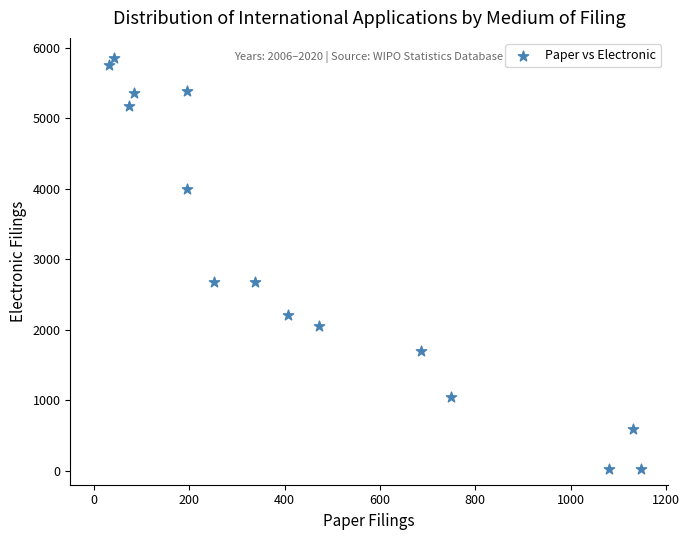

What is the range of Y values (max minus min)?

5830